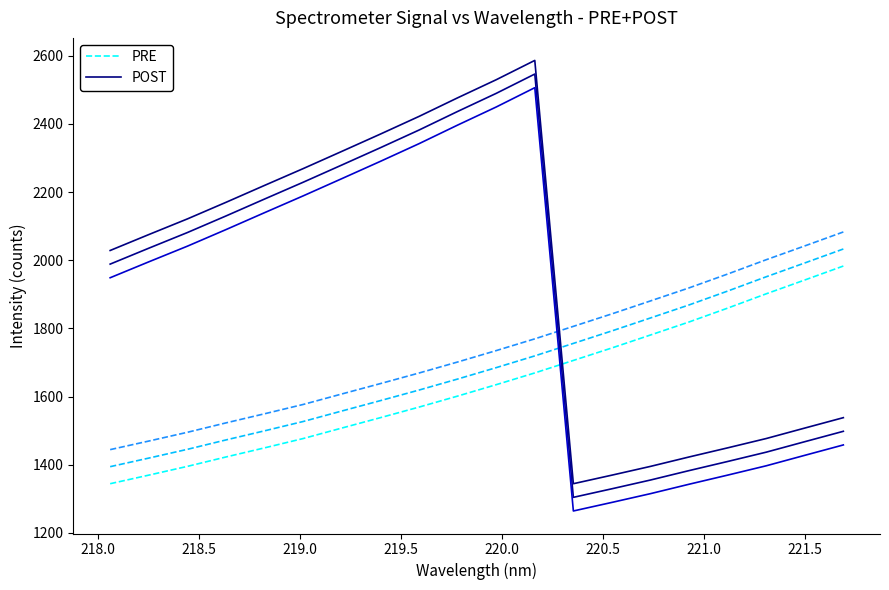

How many data points in PRE are less than 1635?

10